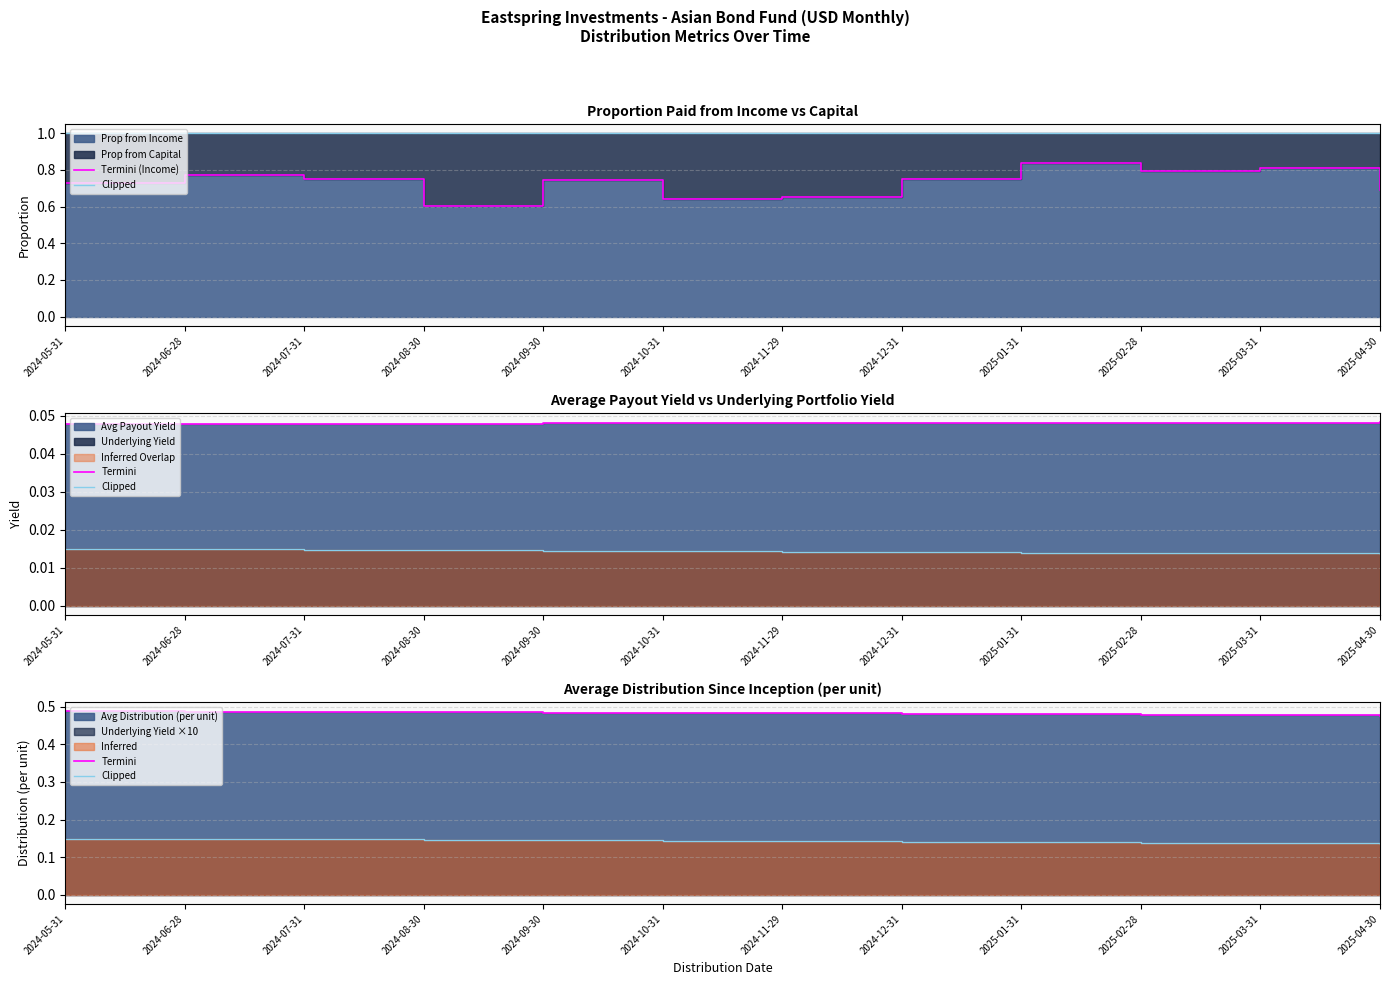

At which label is Termini (Income) closest to 0?

2024-08-30